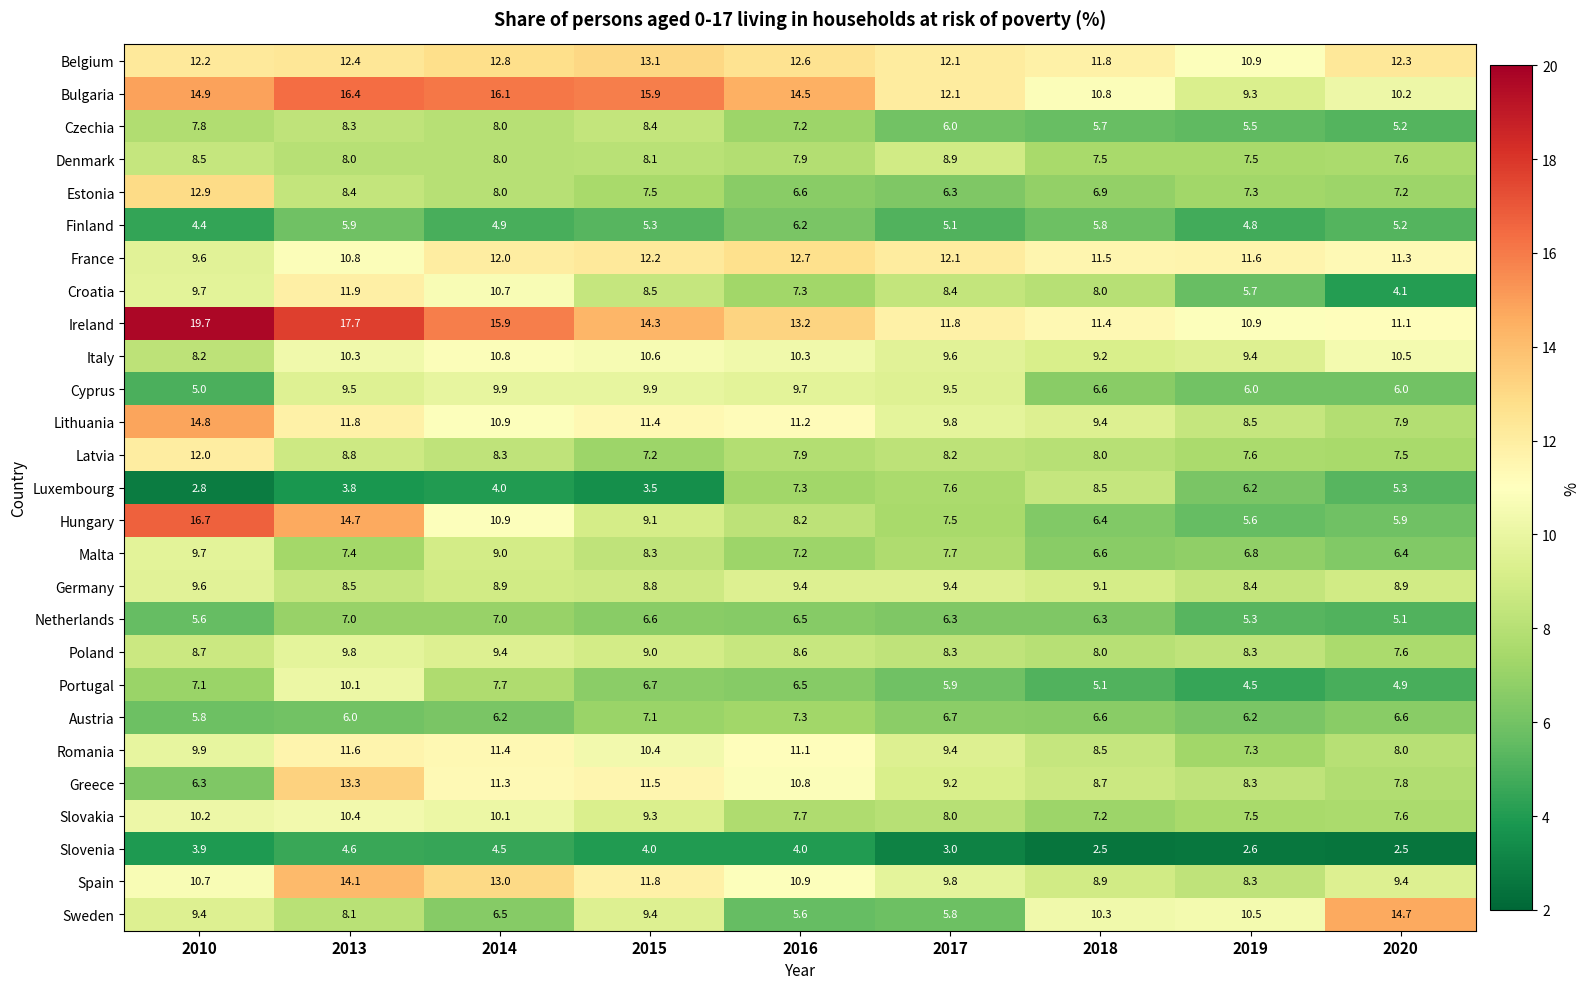

Rank the categories by Lithuania value from lowest to highest.

2020, 2019, 2018, 2017, 2014, 2016, 2015, 2013, 2010